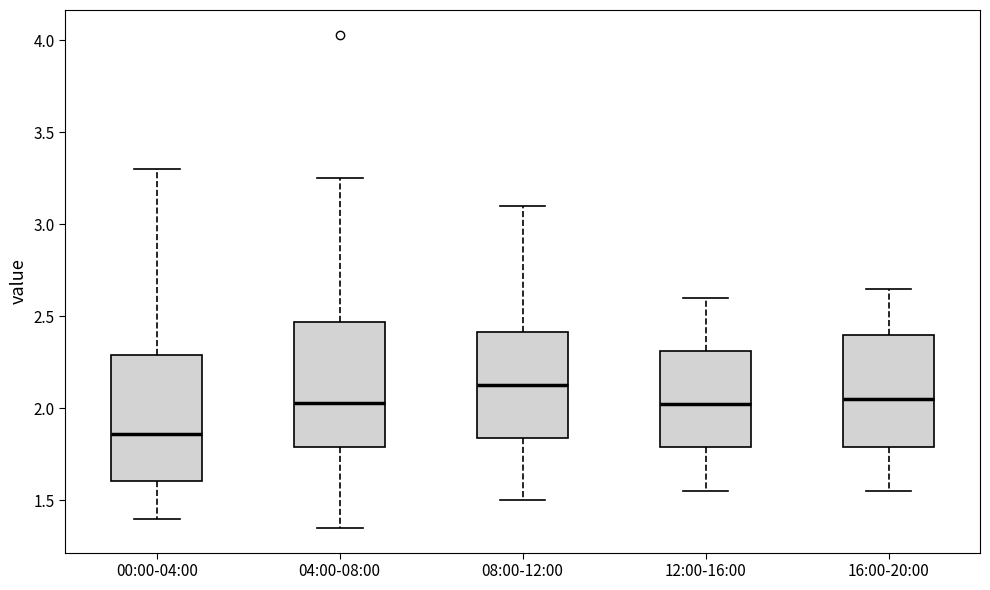

Reading left to right, transcribe this box plot: for each box, give where its median line is, the range the box spans, and where its two whiskers end, as read against the y-axis. The values are not printed on the chart, so give them approximately, as read against the axis.

00:00-04:00: median 1.85, box 1.60 to 2.30, whiskers 1.40 to 3.30
04:00-08:00: median 2.05, box 1.80 to 2.45, whiskers 1.35 to 3.25
08:00-12:00: median 2.15, box 1.85 to 2.40, whiskers 1.50 to 3.10
12:00-16:00: median 2.05, box 1.80 to 2.30, whiskers 1.55 to 2.60
16:00-20:00: median 2.05, box 1.80 to 2.40, whiskers 1.55 to 2.65